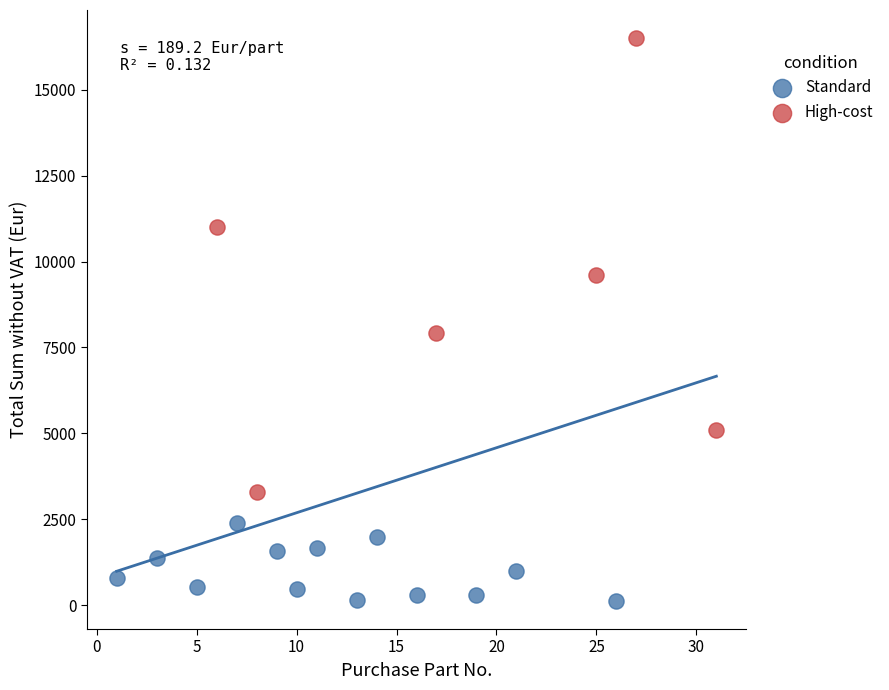

Which series contains the lowest Y value?

Standard